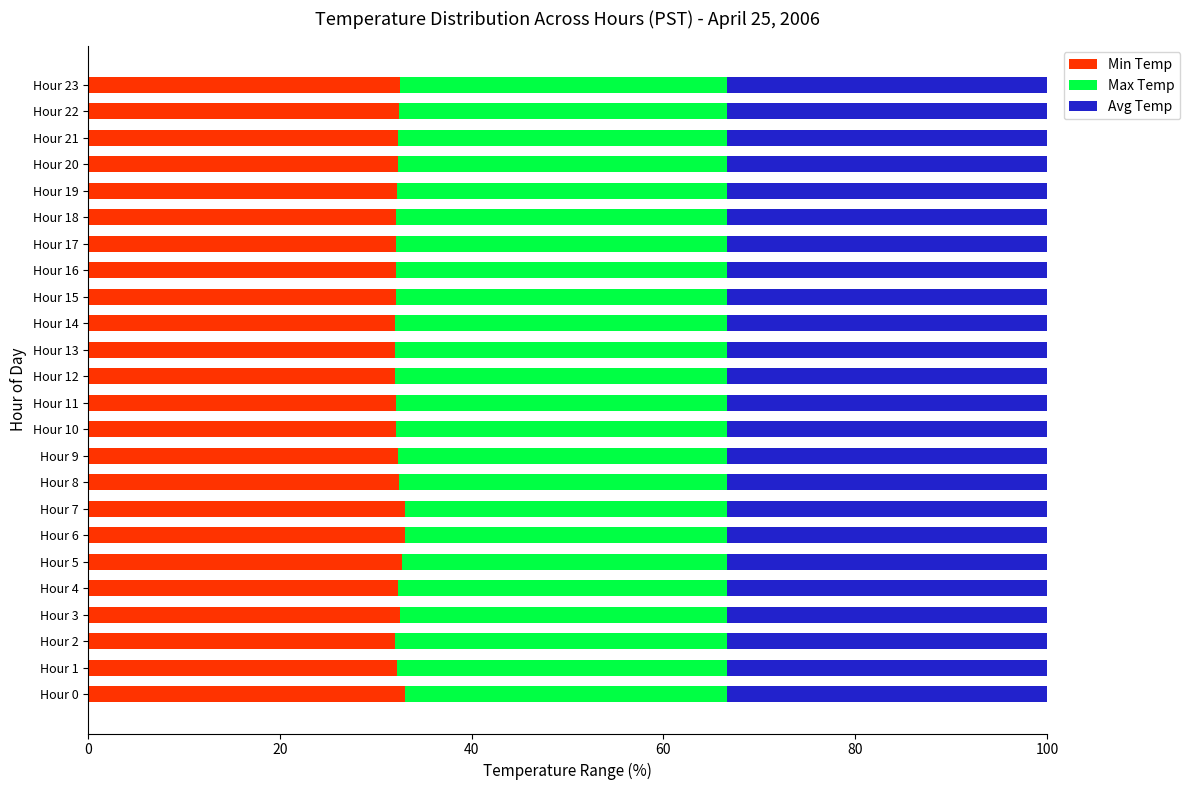

True or false: Min Temp has a value of 32.3 at Hour 21.

True